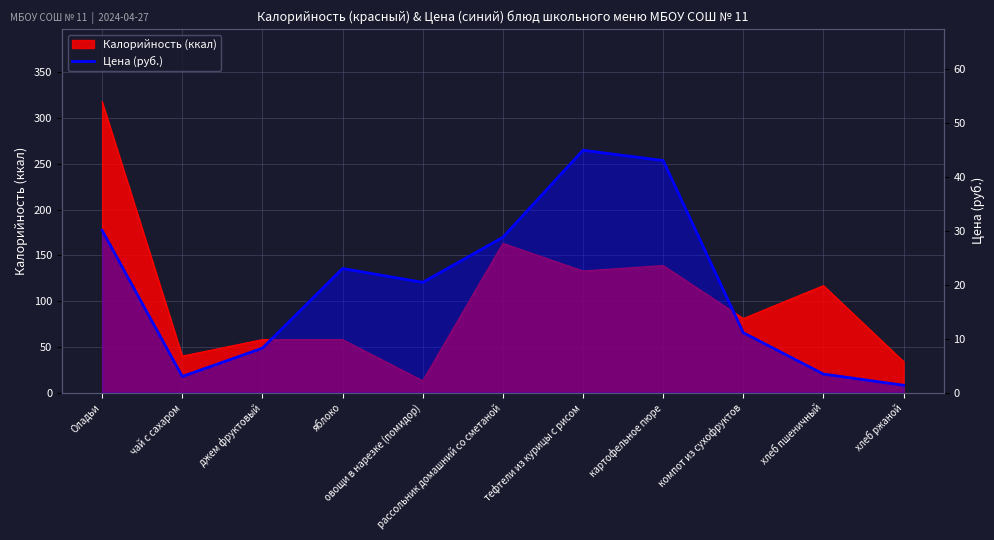

How many intersections are there between Калорийность and Цена?

2